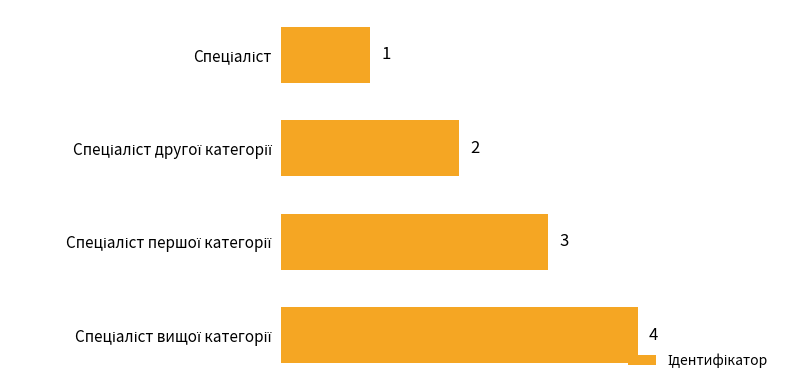

What is the value of the 2nd bar from the top?

2